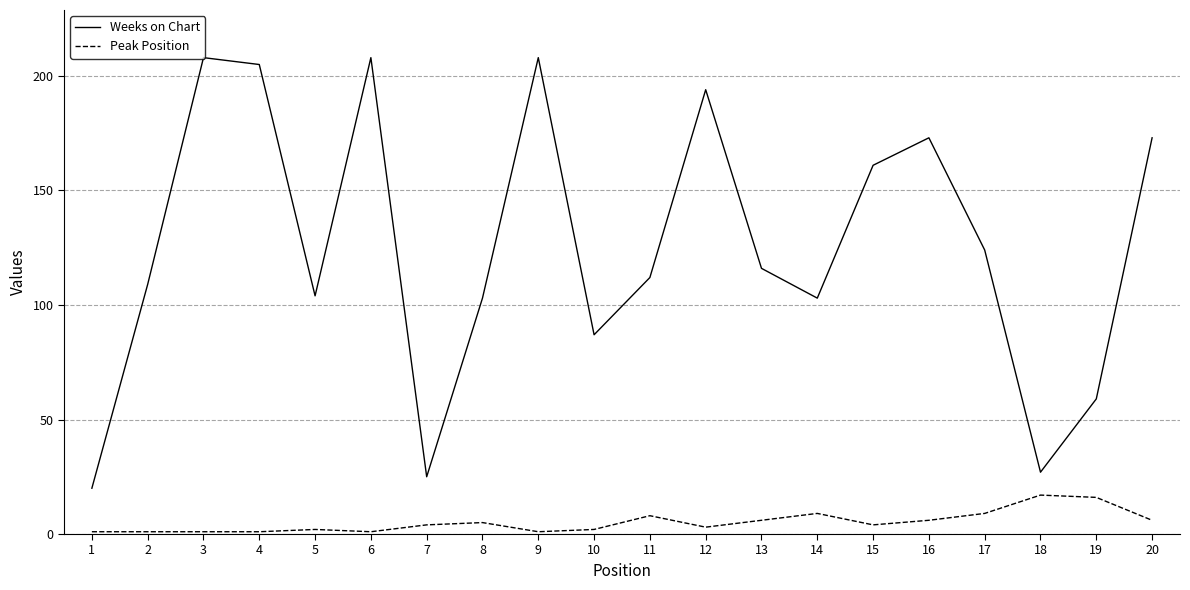

Between 1 and 12, which series saw the biggest shift?

Weeks on Chart